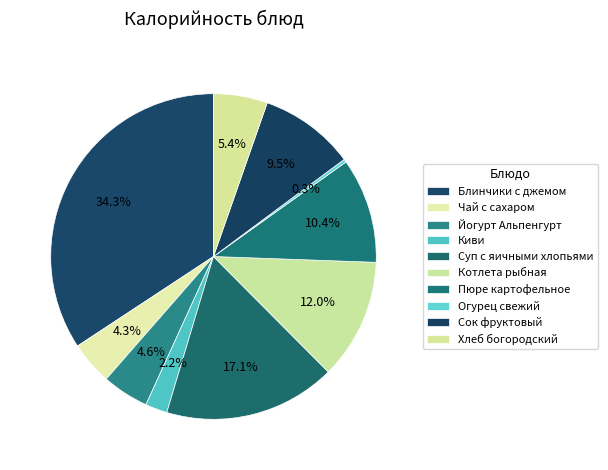

Does any single category account for the majority?

No